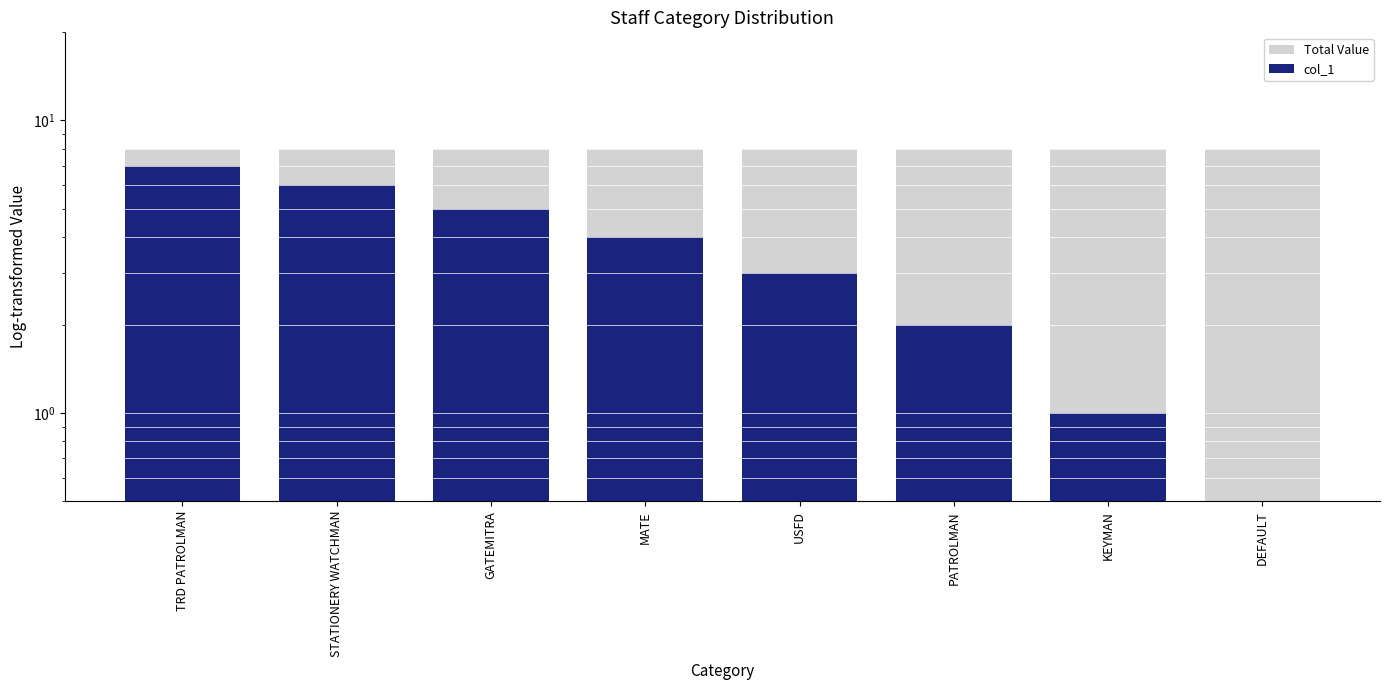

What is the greatest value displayed?

8